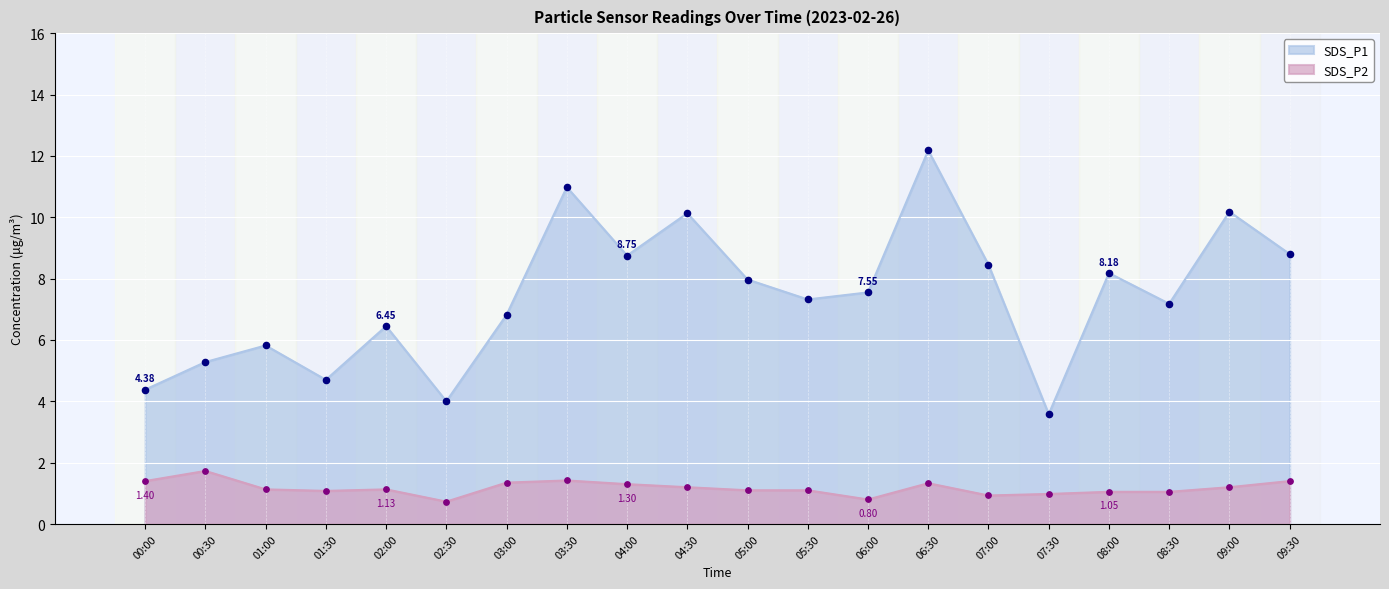

Which series reaches the minimum Y coordinate?

SDS_P2